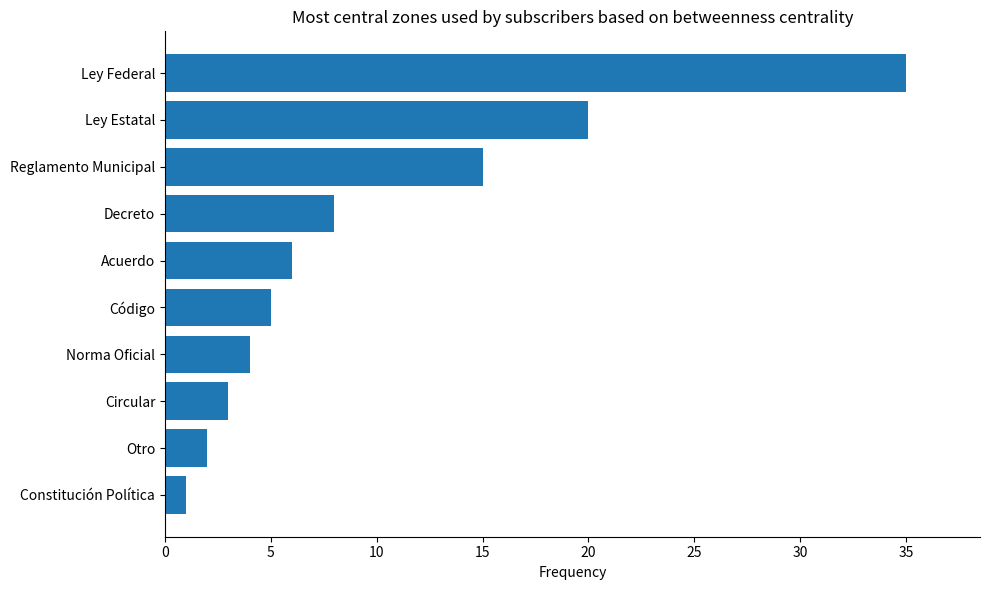

Reading bottom to top, extract all data points from this chart.

Constitución Política=1	Otro=2	Circular=3	Norma Oficial=4	Código=5	Acuerdo=6	Decreto=8	Reglamento Municipal=15	Ley Estatal=20	Ley Federal=35